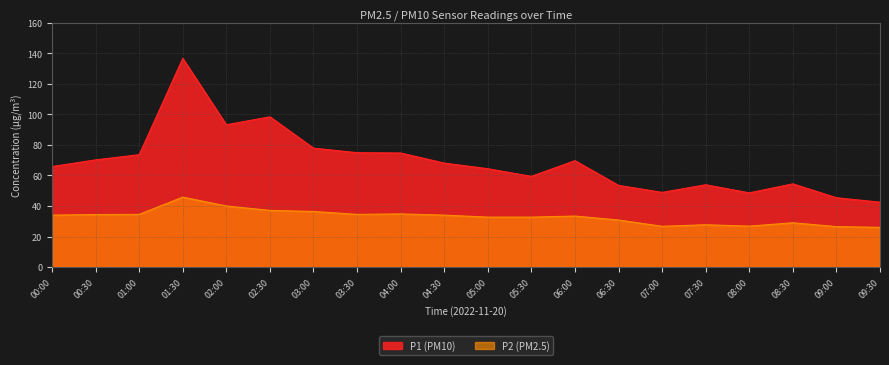

List the labels in order of P2 value, largest first.

01:30, 02:00, 02:30, 03:00, 04:00, 01:00, 03:30, 00:30, 00:00, 04:30, 06:00, 05:00, 05:30, 06:30, 08:30, 07:30, 08:00, 07:00, 09:00, 09:30